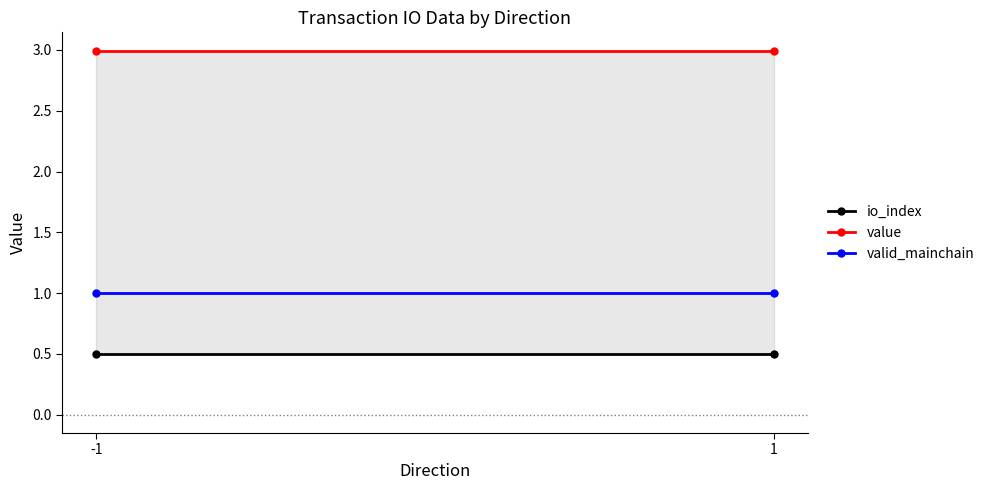

List the labels in order of valid_mainchain value, smallest first.

-1, 1